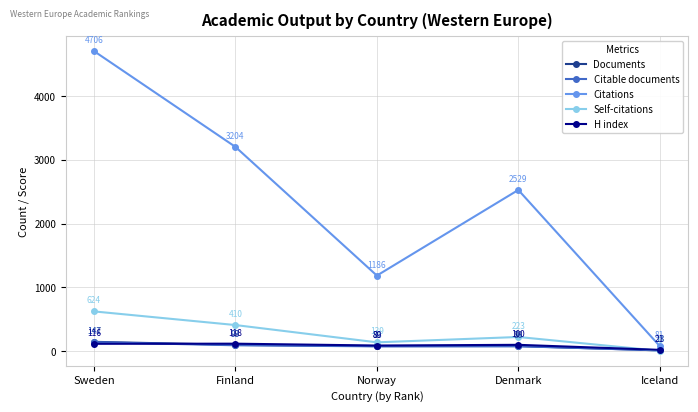

How many times do H index and Self-citations cross each other?

1